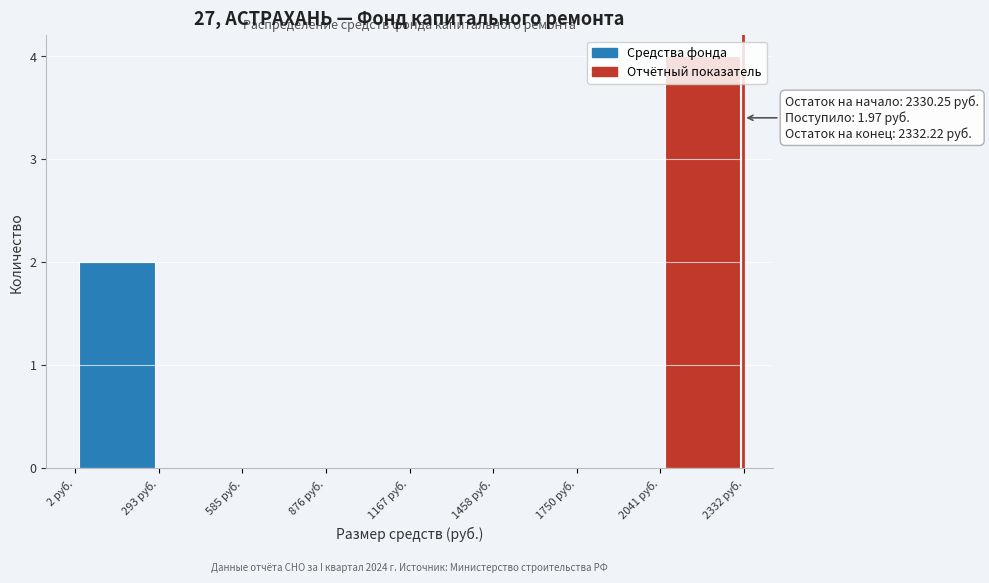

Over which range of the x-axis is the bar tallest?

2050 to 2350